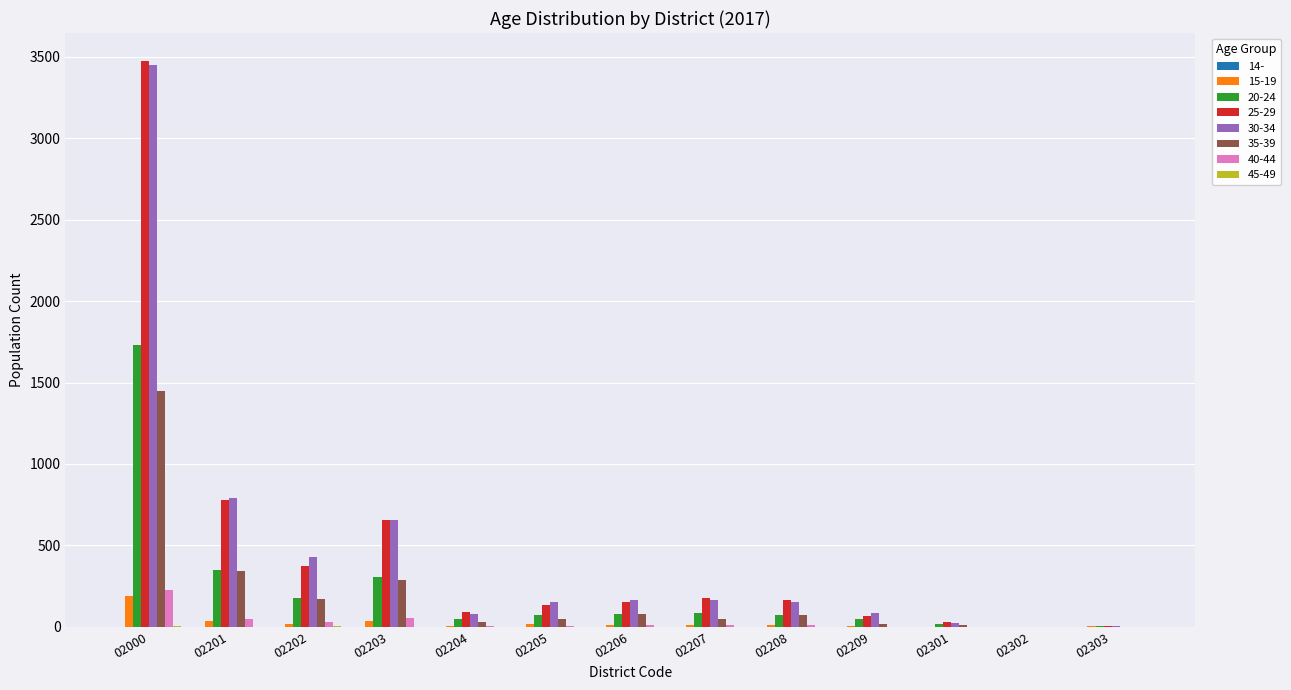

How many groups of bars are there?

13